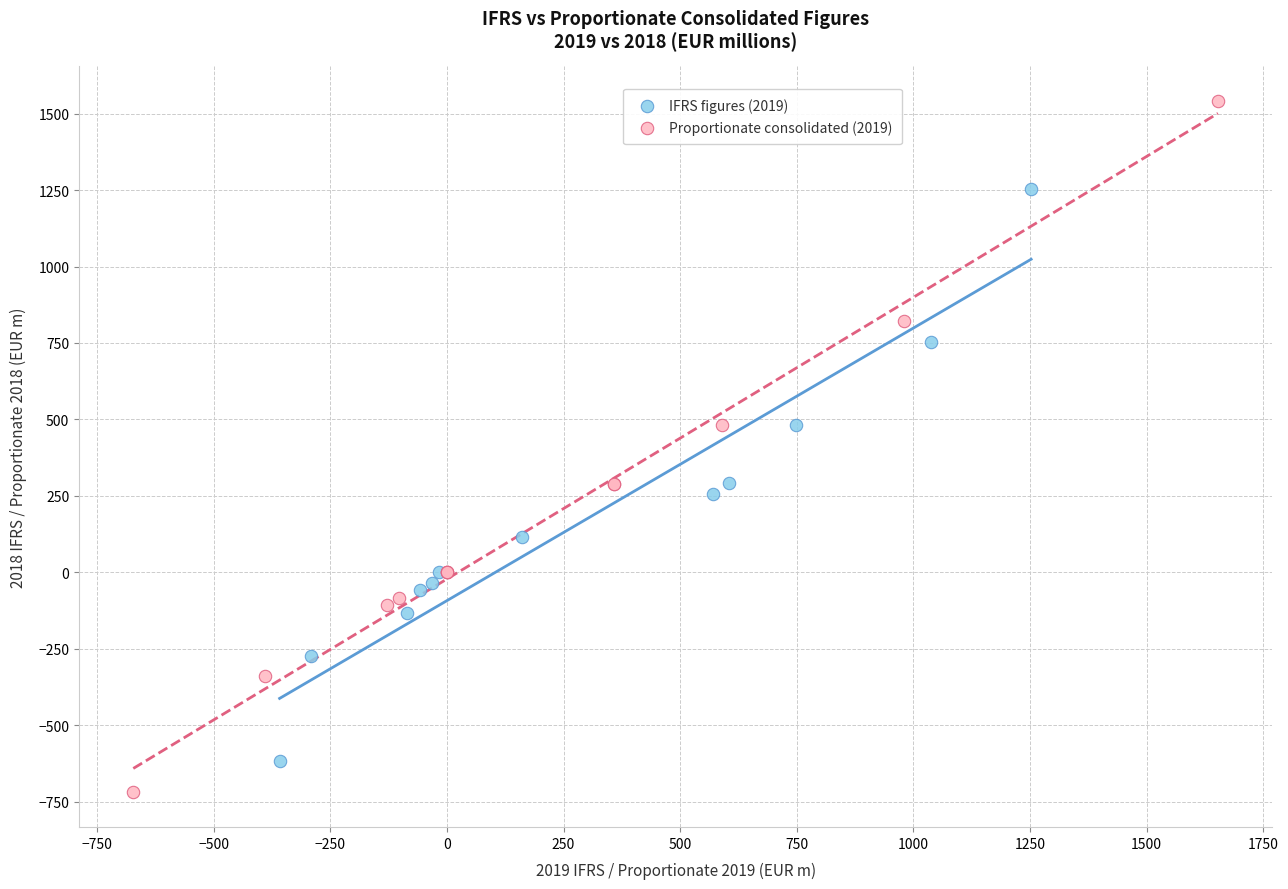

Which series reaches the maximum Y coordinate?

Proportionate consolidated (2019)